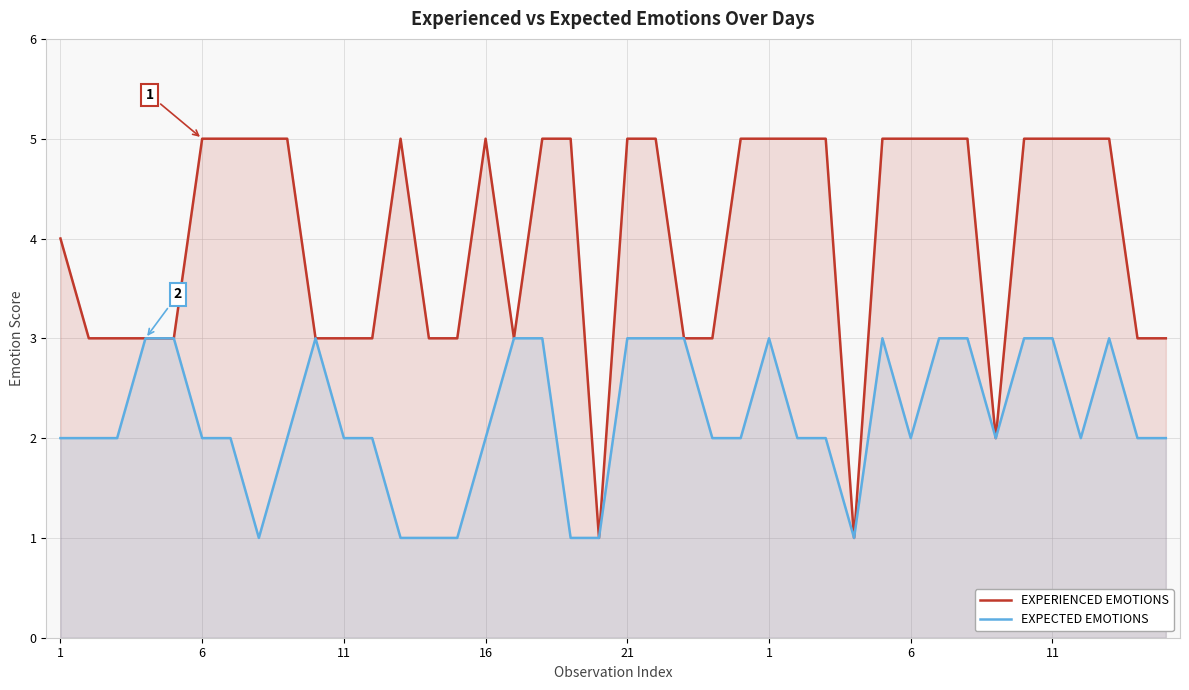

How many interior local valleys does the EXPECTED EMOTIONS series have?

5